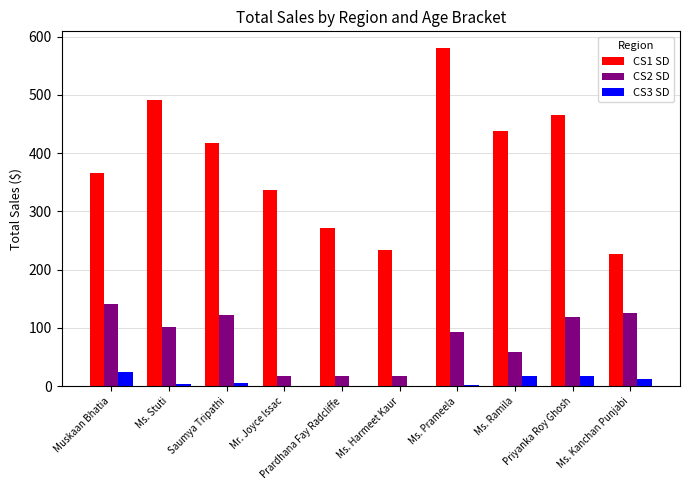

Which series has the largest total across all categories?

CS1 SD